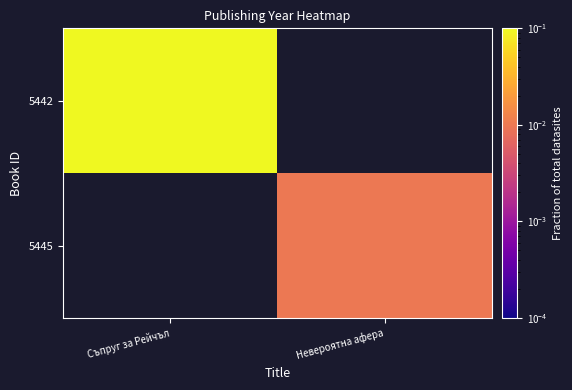

Where does the 5445 series first go above 0?

Невероятна афера